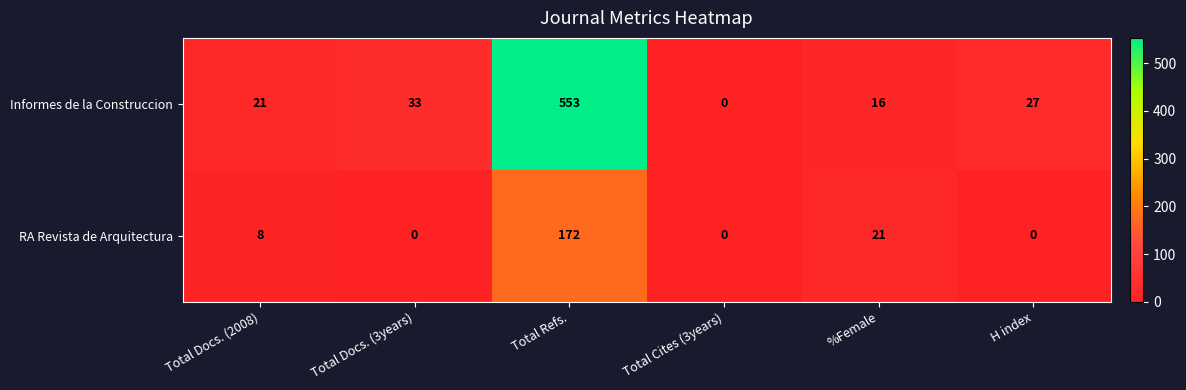

The Informes de la Construccion series shows 7 at Total Docs. (3years). True or false?

False